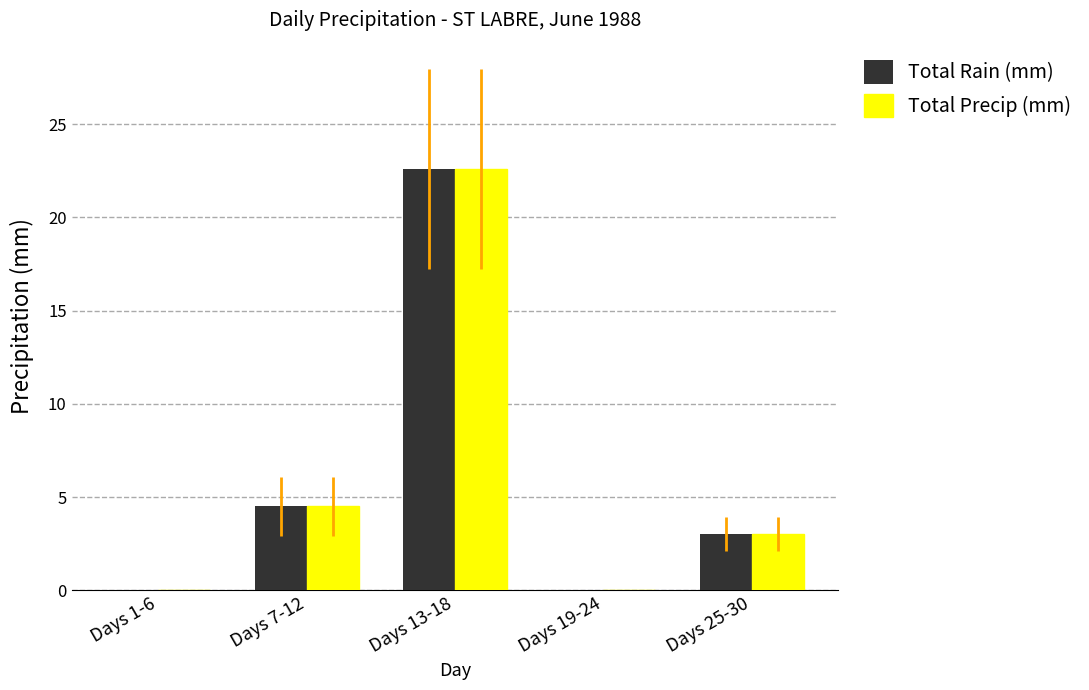

Are the bars grouped side by side (vs. stacked)?

Yes